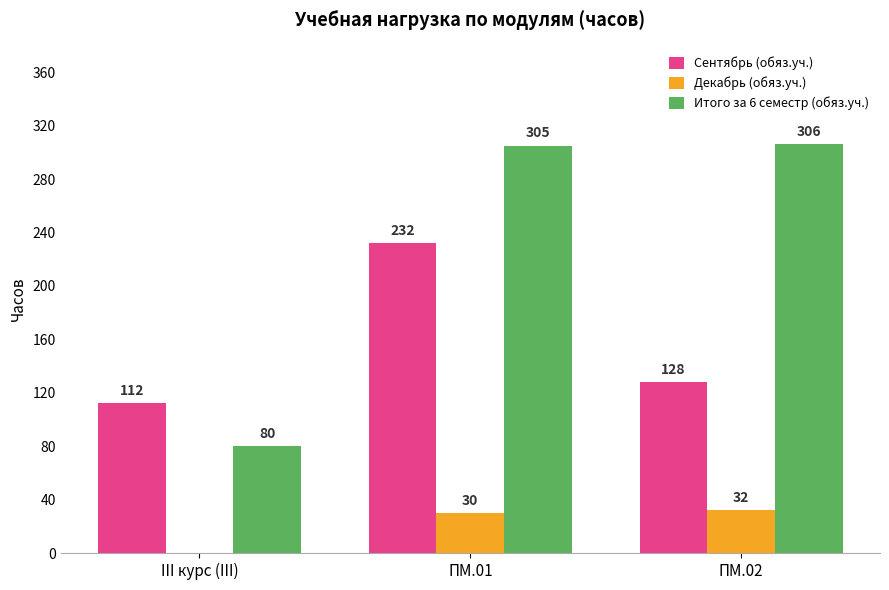

Which series changed the most between ПМ.01 and ПМ.02?

Сентябрь (обяз.уч.)